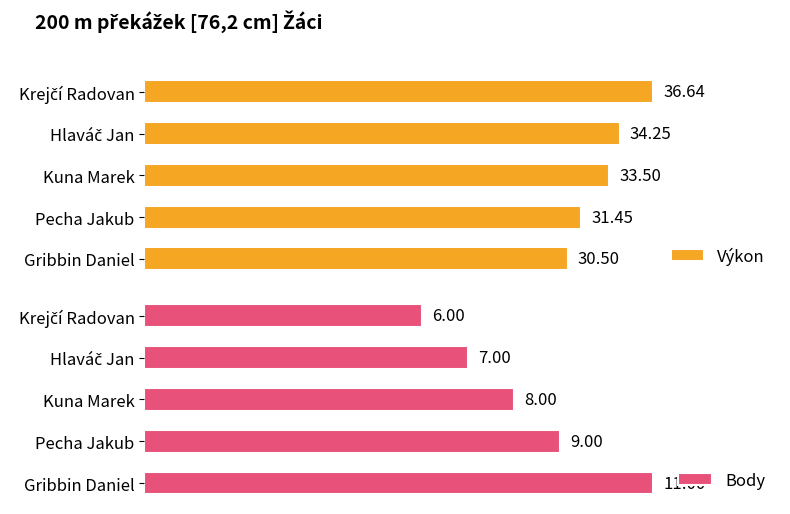

What is the value of the Výkon bar at the 2nd from the left?

31.4